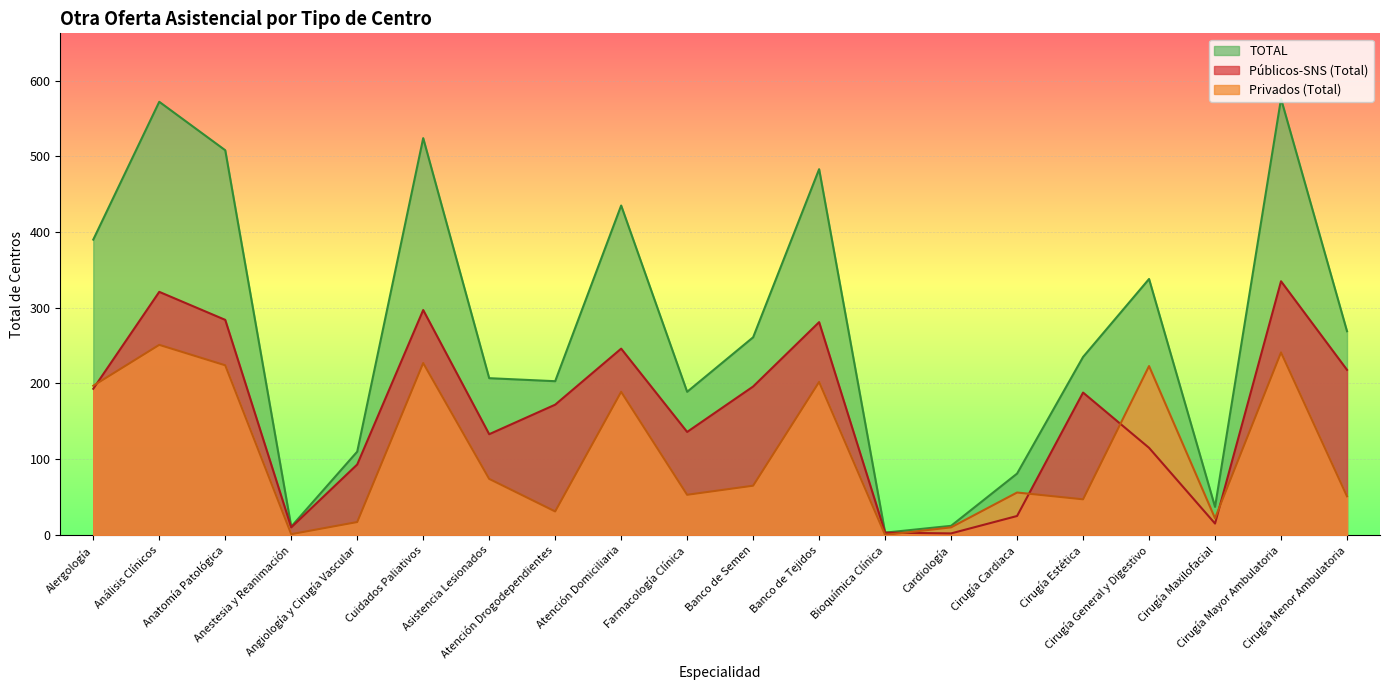

In Públicos-SNS (Total), how many points are lower than both neighbors (excluding endpoints)?

5